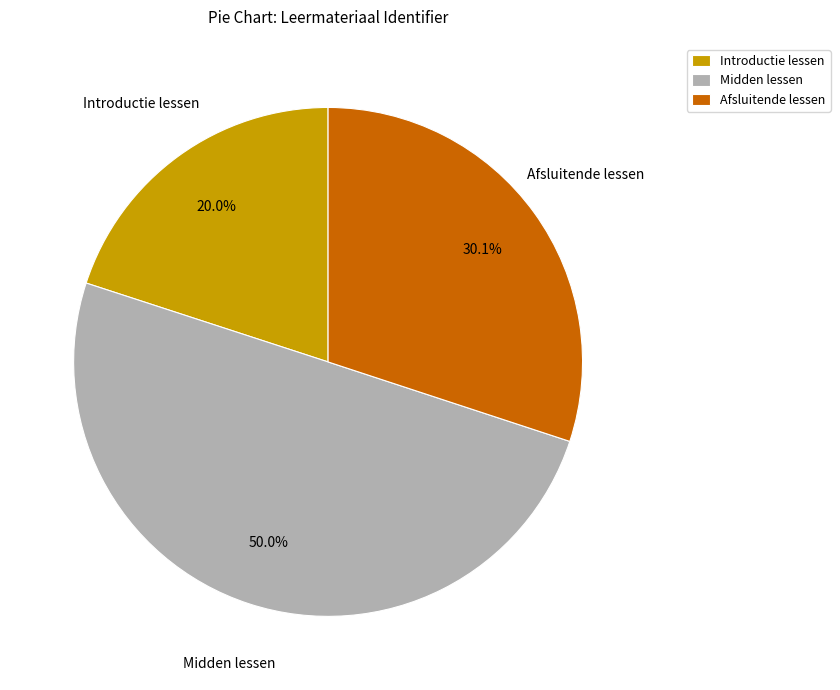

Does Introductie lessen account for over 50% of the chart?

No